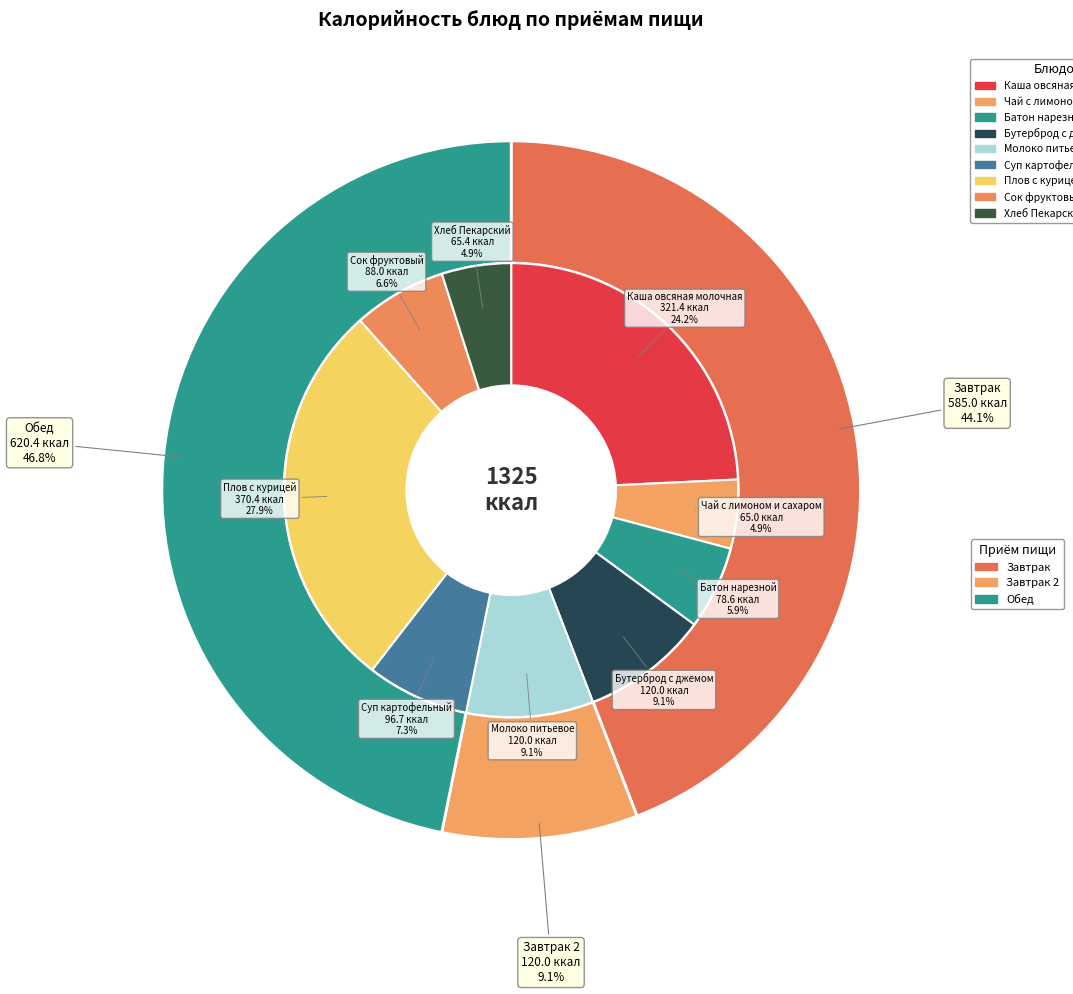

Is it true that Каша овсяная молочная is 24% of the pie?

True